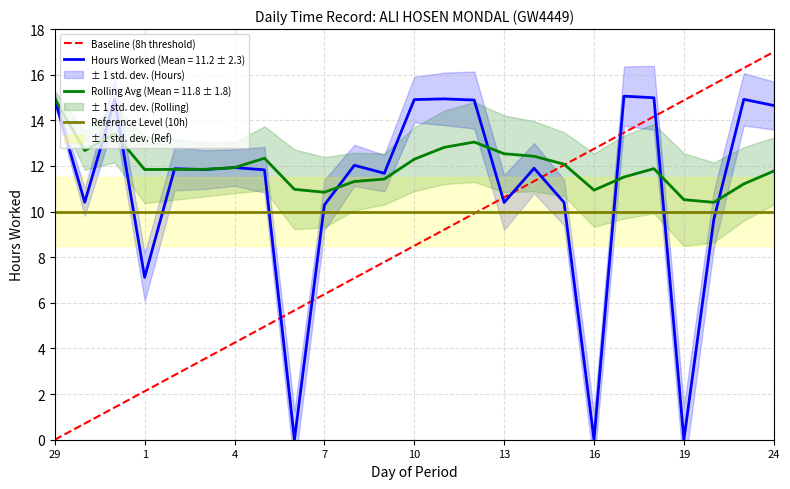

What is the average value of the Rolling Avg series?

12.0